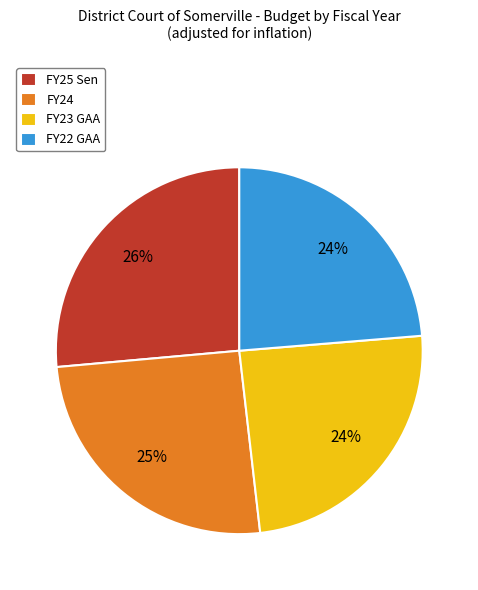

Approximately how many times larger is the value at FY23 GAA compared to FY24?

1.0